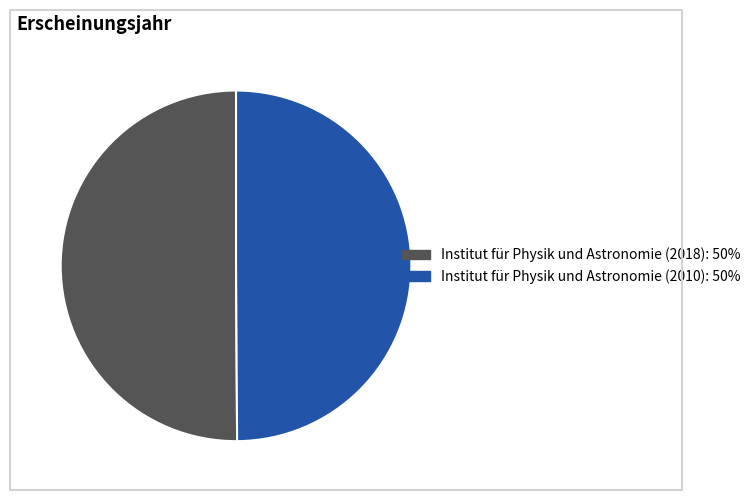

What is the ratio of the value at Institut für Physik und Astronomie (2010) to the value at Institut für Physik und Astronomie (2018)?

1.0